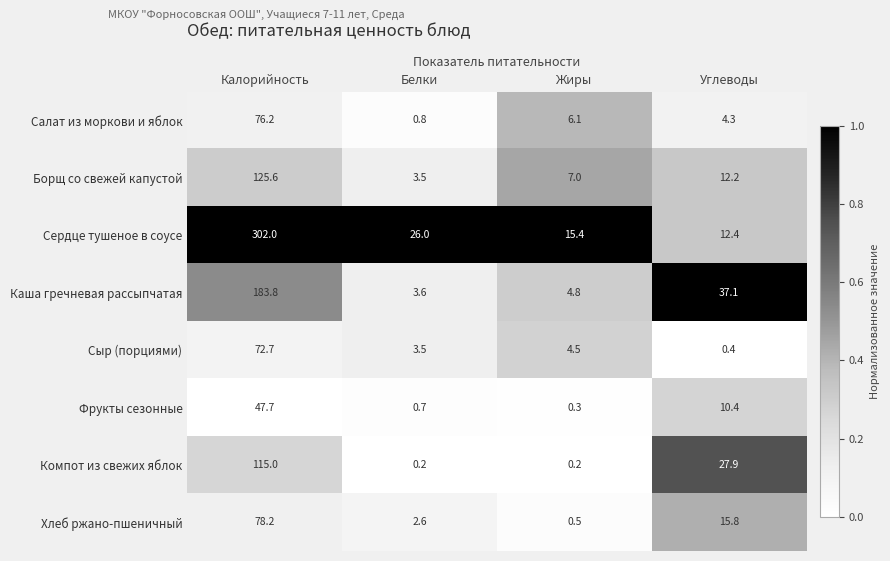

Rank the series by their maximum value, from highest to lowest.

Сердце тушеное в соусе, Каша гречневая рассыпчатая, Борщ со свежей капустой, Компот из свежих яблок, Хлеб ржано-пшеничный, Салат из моркови и яблок, Сыр (порциями), Фрукты сезонные